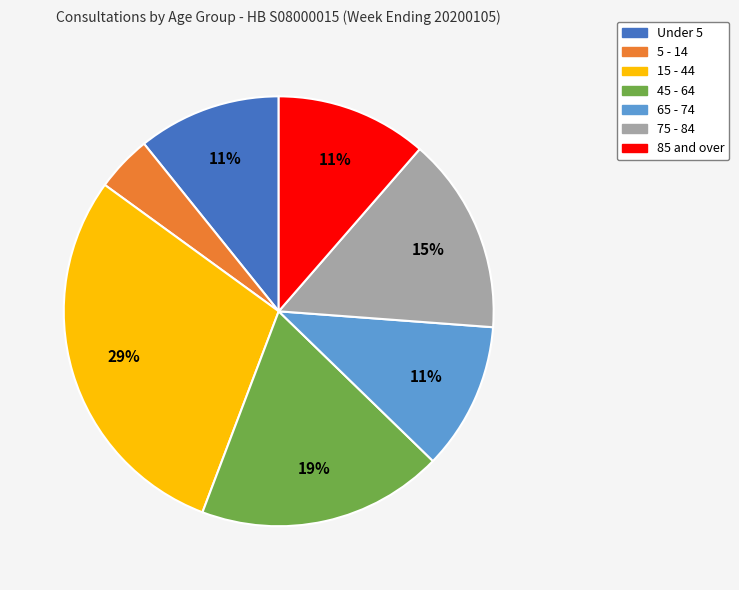

What percentage is the 45 - 64 slice, to the nearest percent?

19%